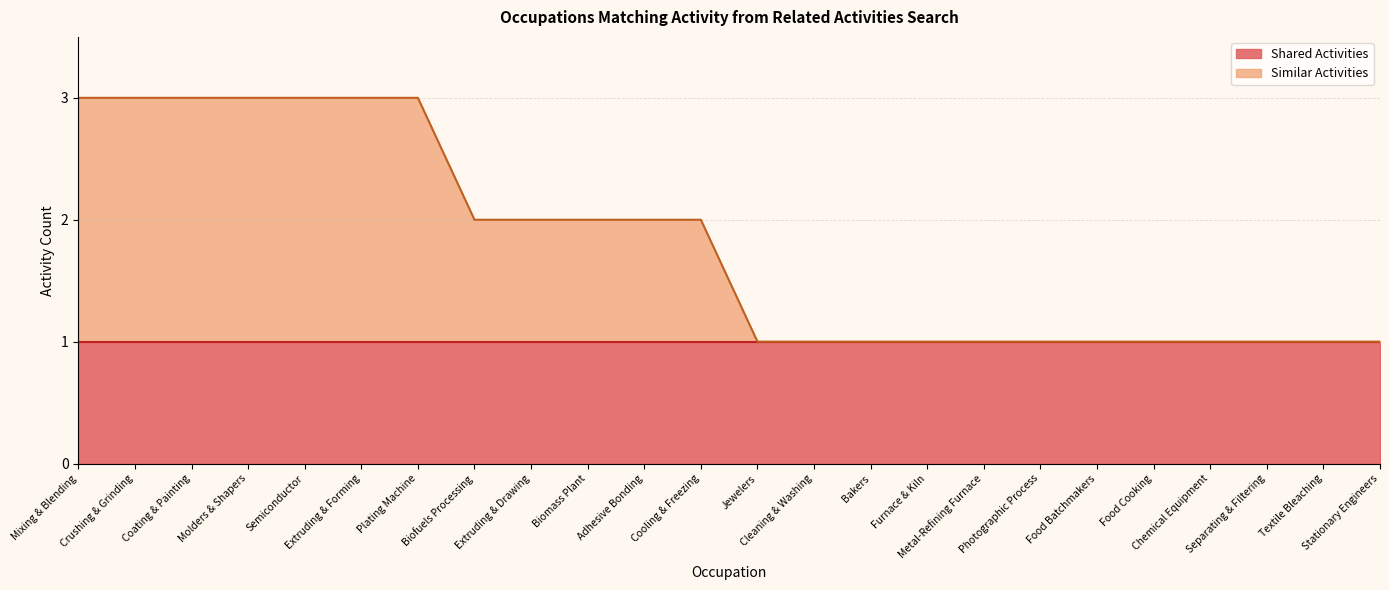

True or false: the data shows 1 at Photographic Process.

True